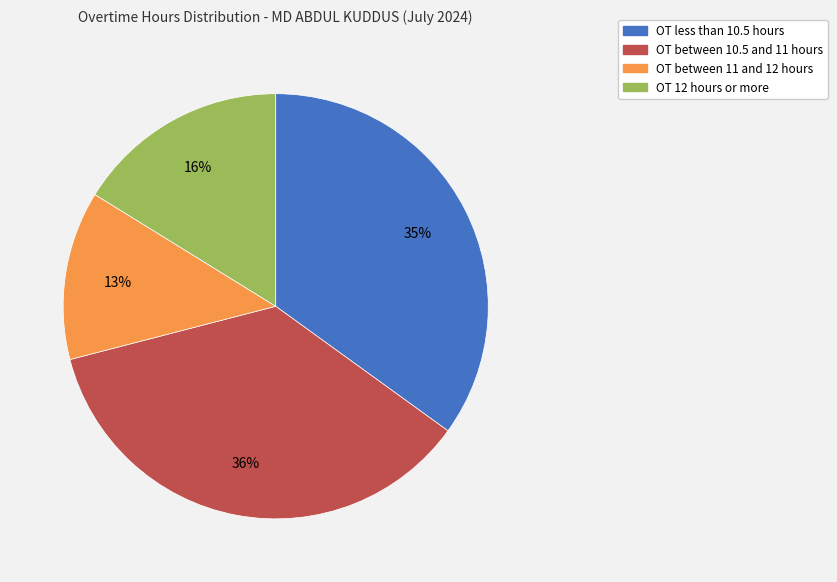

To the nearest percent, what is the average slice percentage?

25%